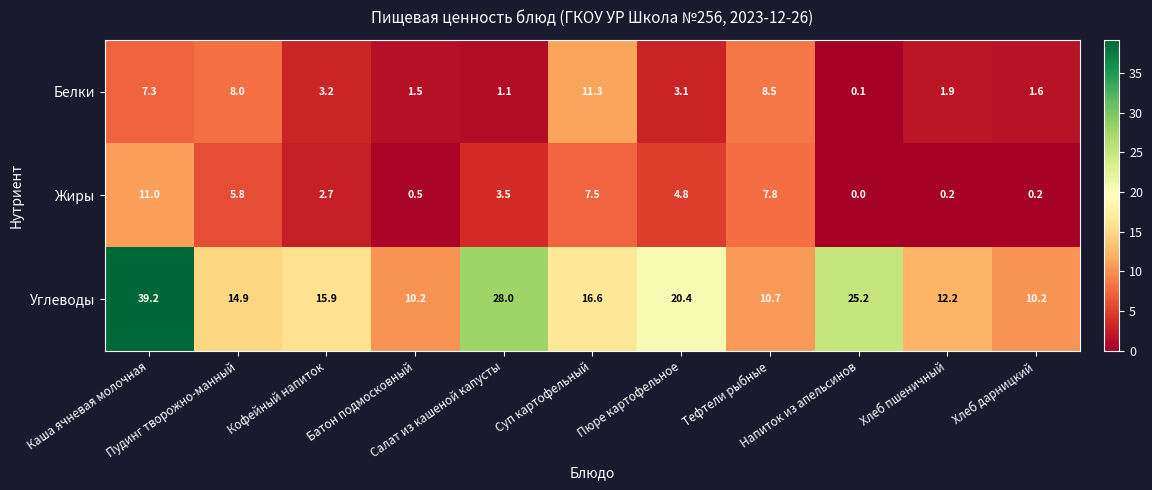

What is the maximum value shown in the chart?

39.2